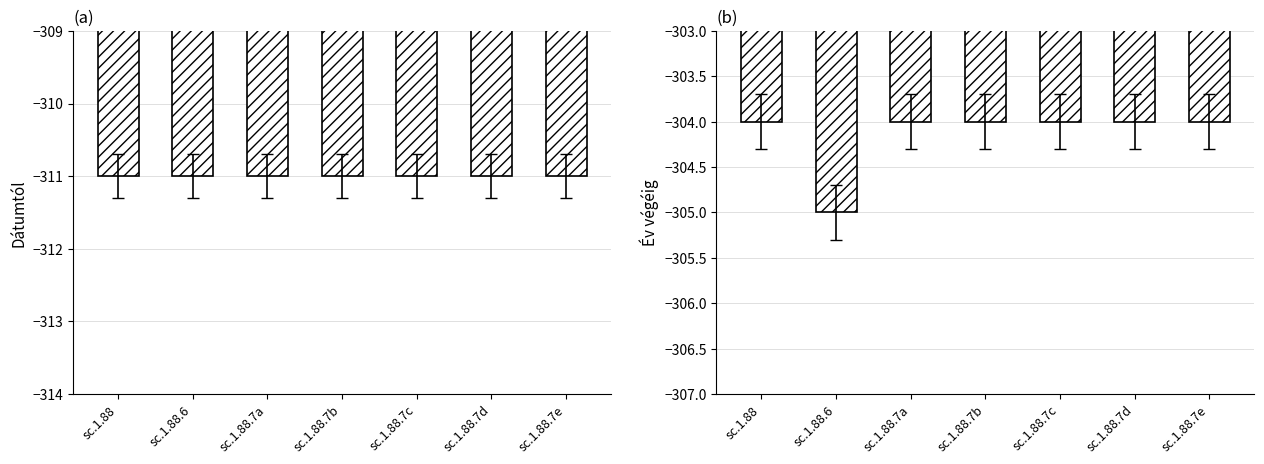

What is the smallest value displayed?

-311